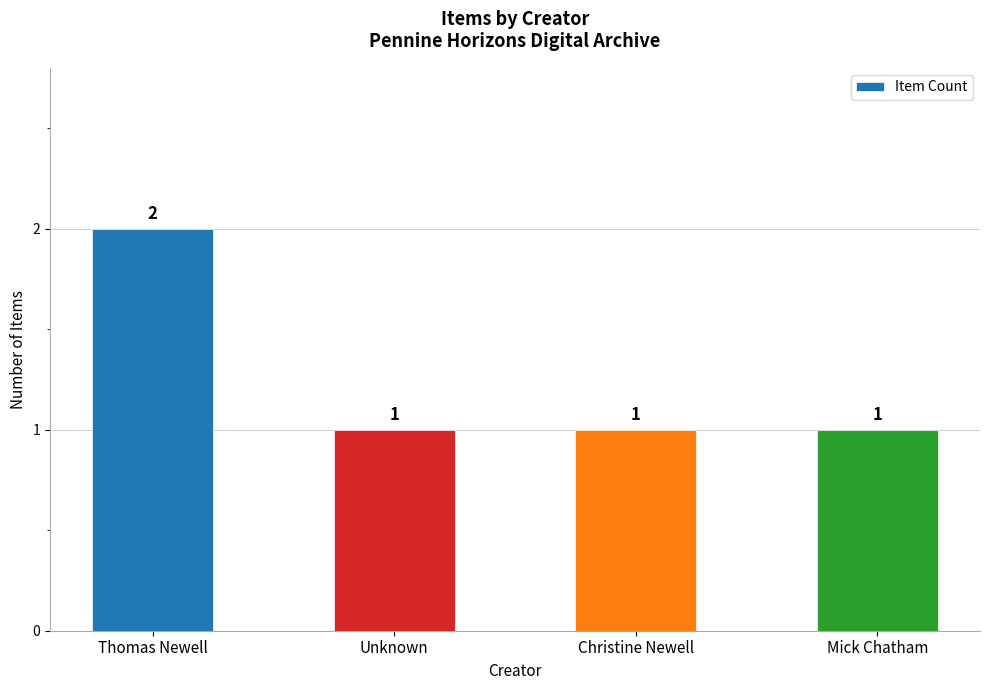

Is it true that the value at Christine Newell is 1?

True